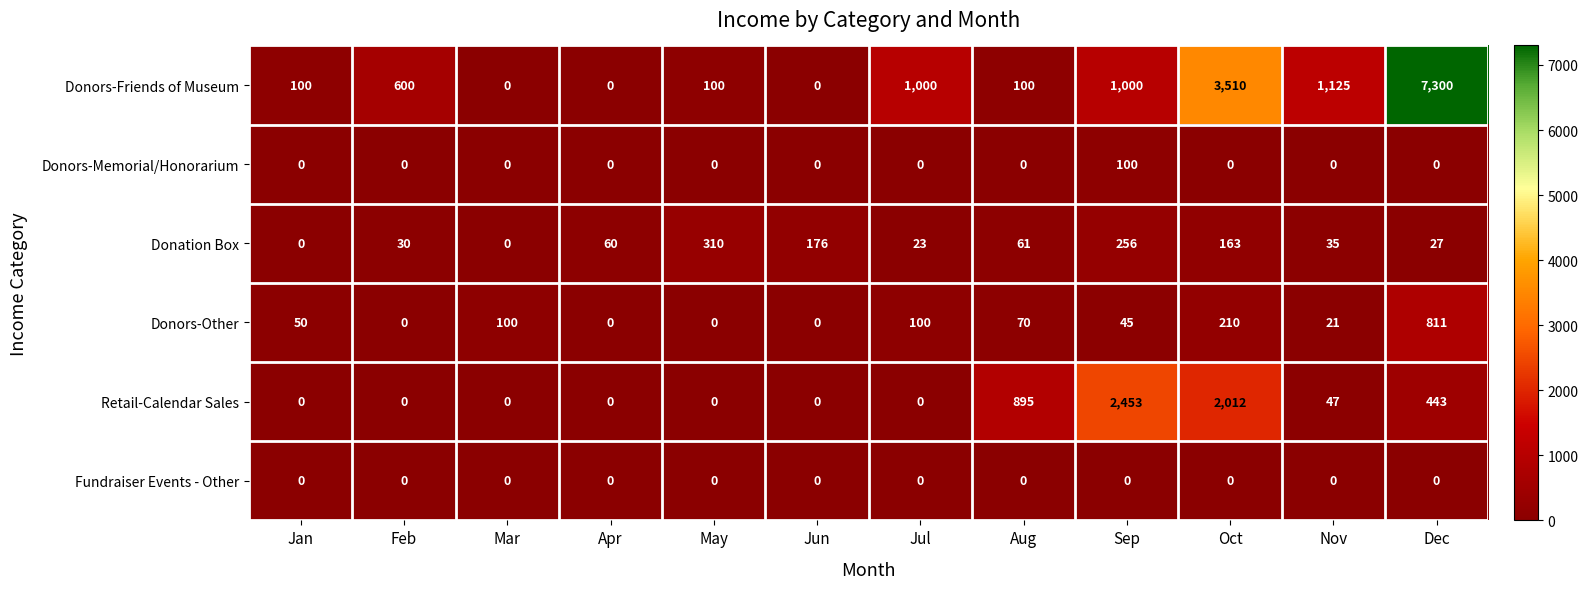

Which category has the highest value in the Donors-Memorial/Honorarium series?

Sep